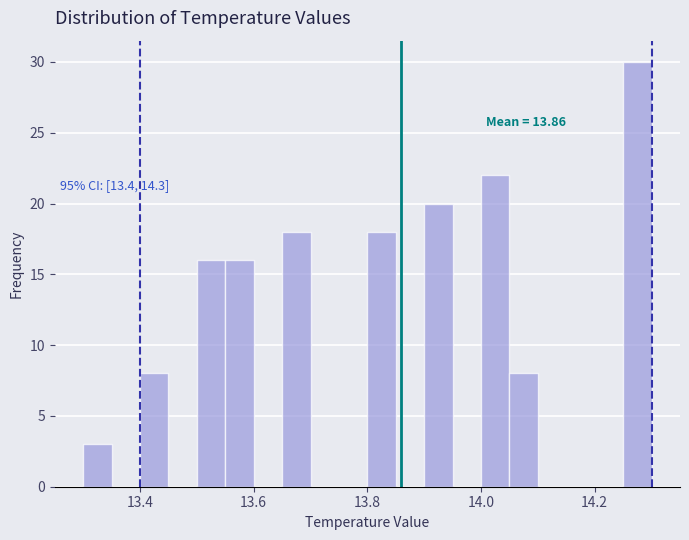

Around what value on the x-axis is the tallest bar? Give the approximate position of its centre, as read against the axis.

14.28